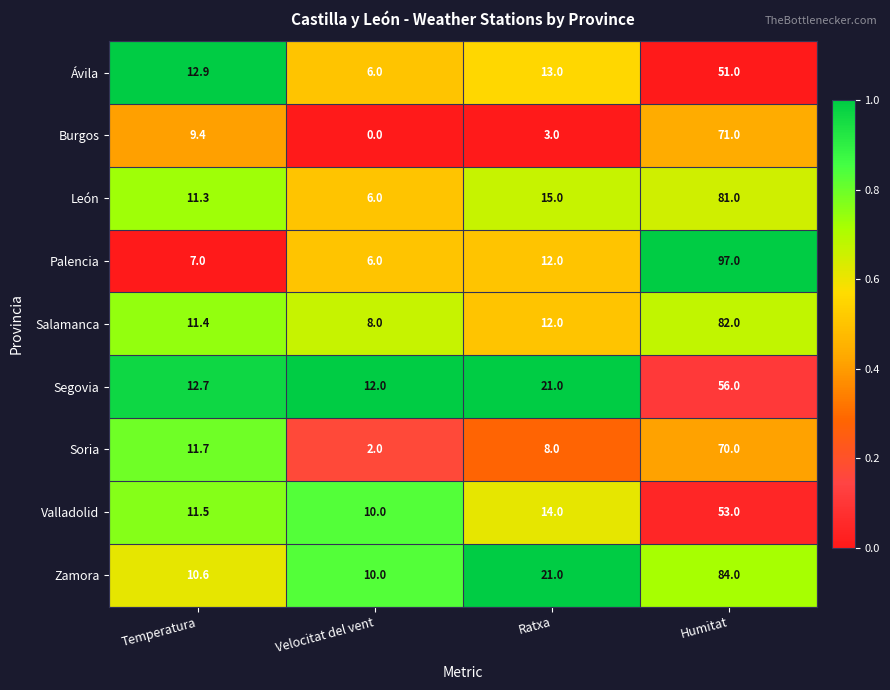

What is the difference between the Soria values at Temperatura and Velocitat del vent?

9.7